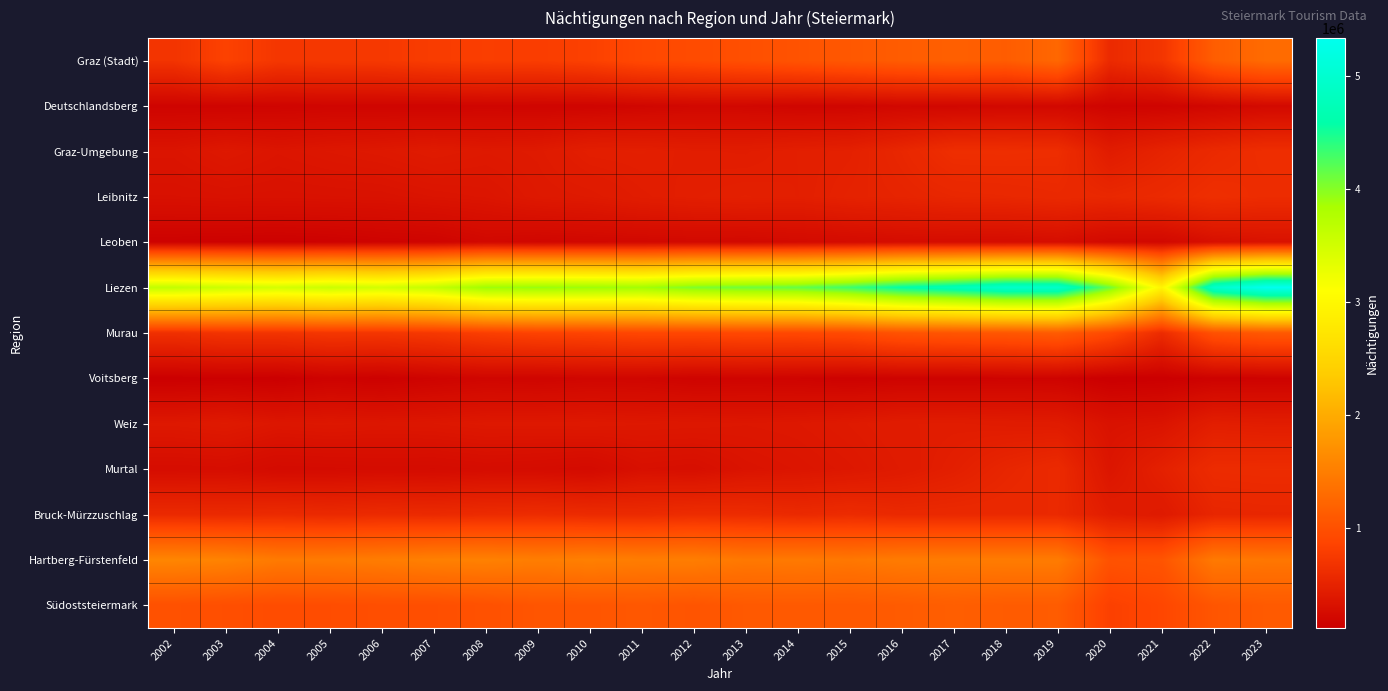

Between 2022 and 2004, which is larger?

2022